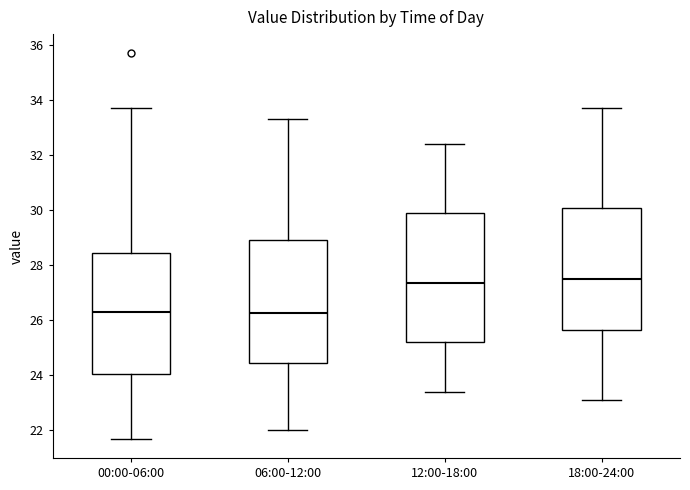

Reading left to right, transcribe this box plot: for each box, give where its median line is, the range the box spans, and where its two whiskers end, as read against the y-axis. The values are not printed on the chart, so give them approximately, as read against the axis.

00:00-06:00: median 26.4, box 24.0 to 28.4, whiskers 21.8 to 33.8
06:00-12:00: median 26.2, box 24.4 to 29.0, whiskers 22.0 to 33.4
12:00-18:00: median 27.4, box 25.2 to 30.0, whiskers 23.4 to 32.4
18:00-24:00: median 27.6, box 25.6 to 30.0, whiskers 23.2 to 33.8